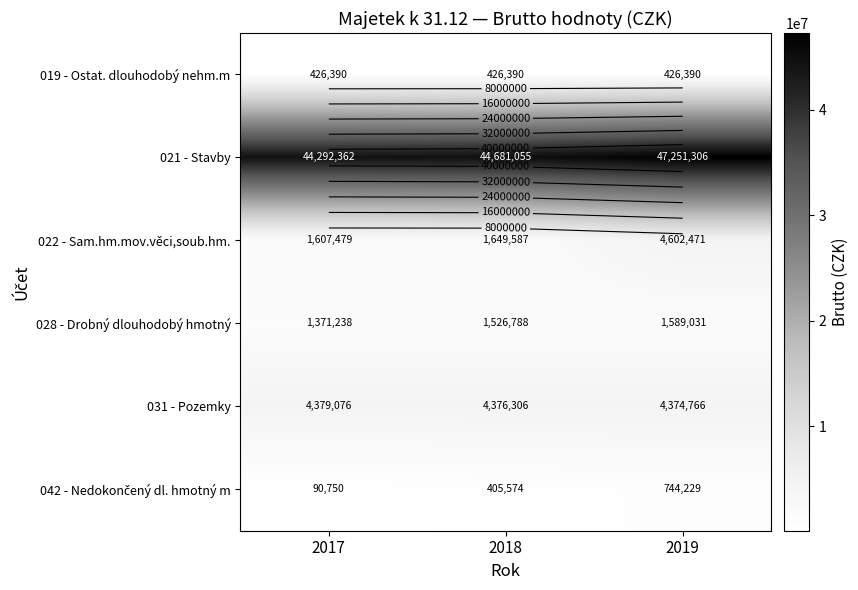

The value of 022 - Sam.hm.mov.věci,soub.hm. at 2017 is 1607478.8. True or false?

True